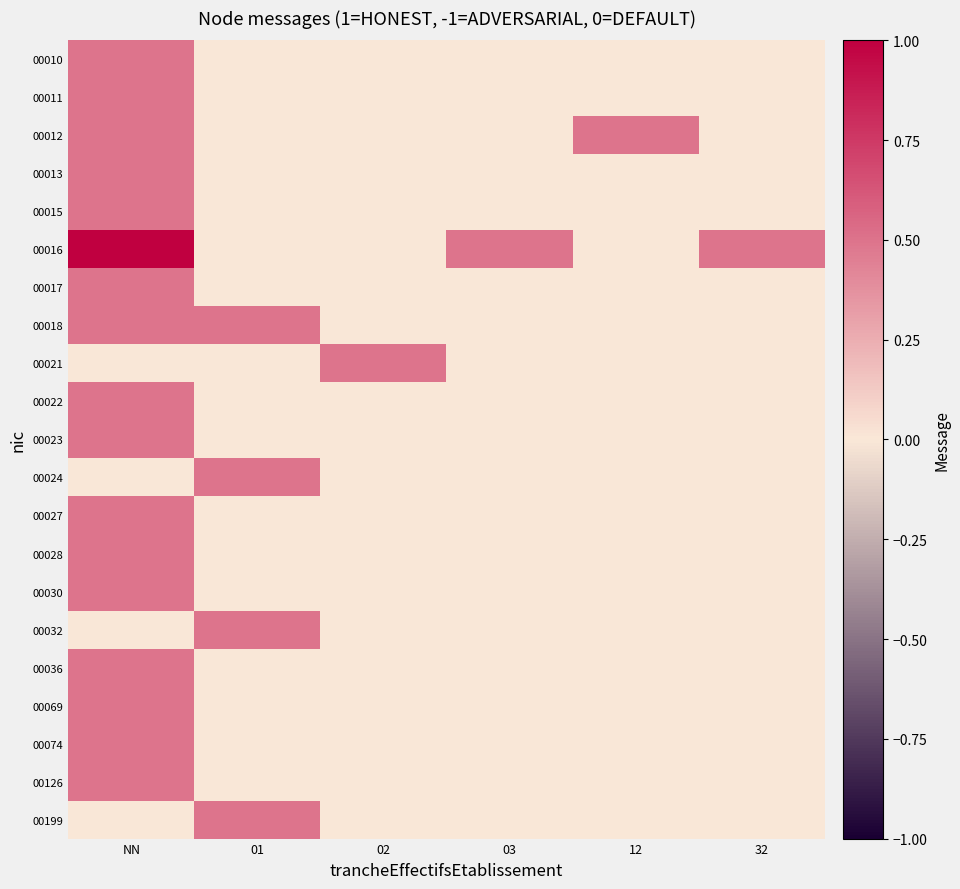

How many data points does each series have?

6